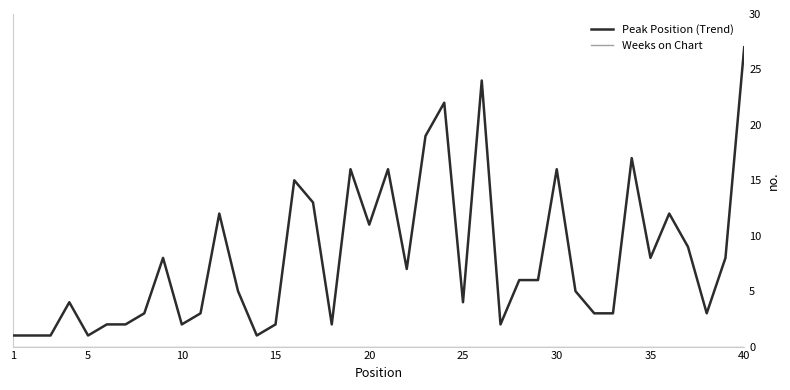

Which series has the widest spread of values?

Peak Position (Trend)